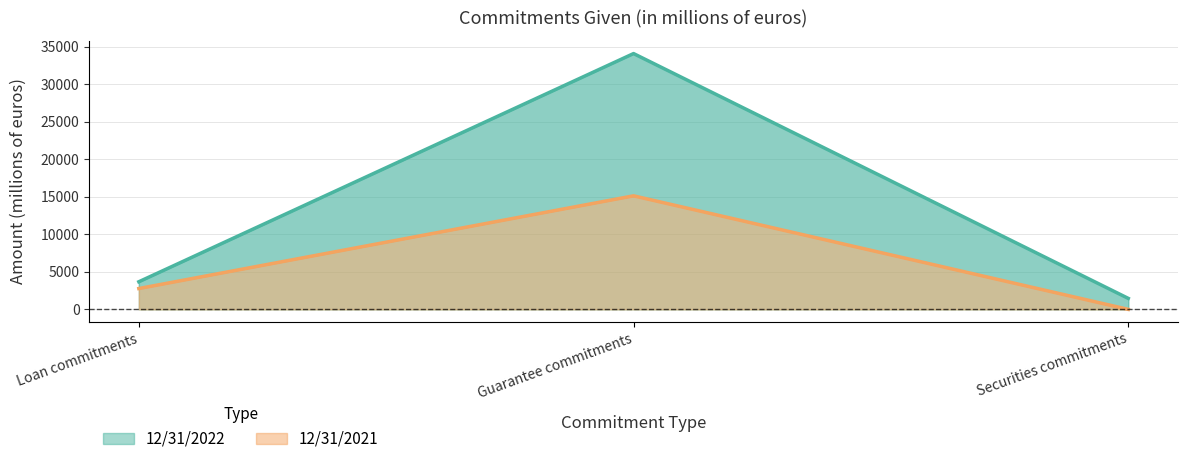

Between Loan commitments and Securities commitments, which is larger?

Loan commitments